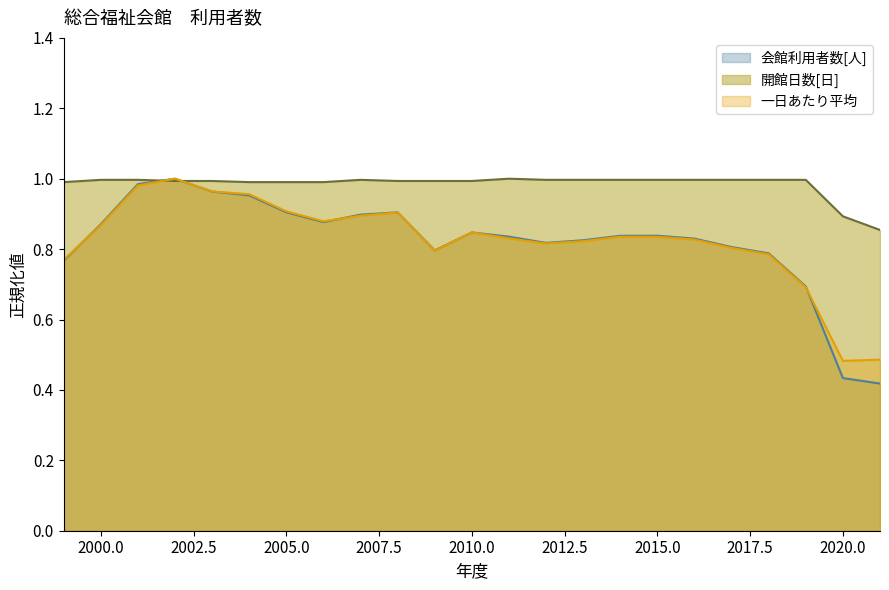

What are all the series names shown in the legend?

会館利用者数[人], 一日あたり平均会館利用者数[人], 開館日数[日]